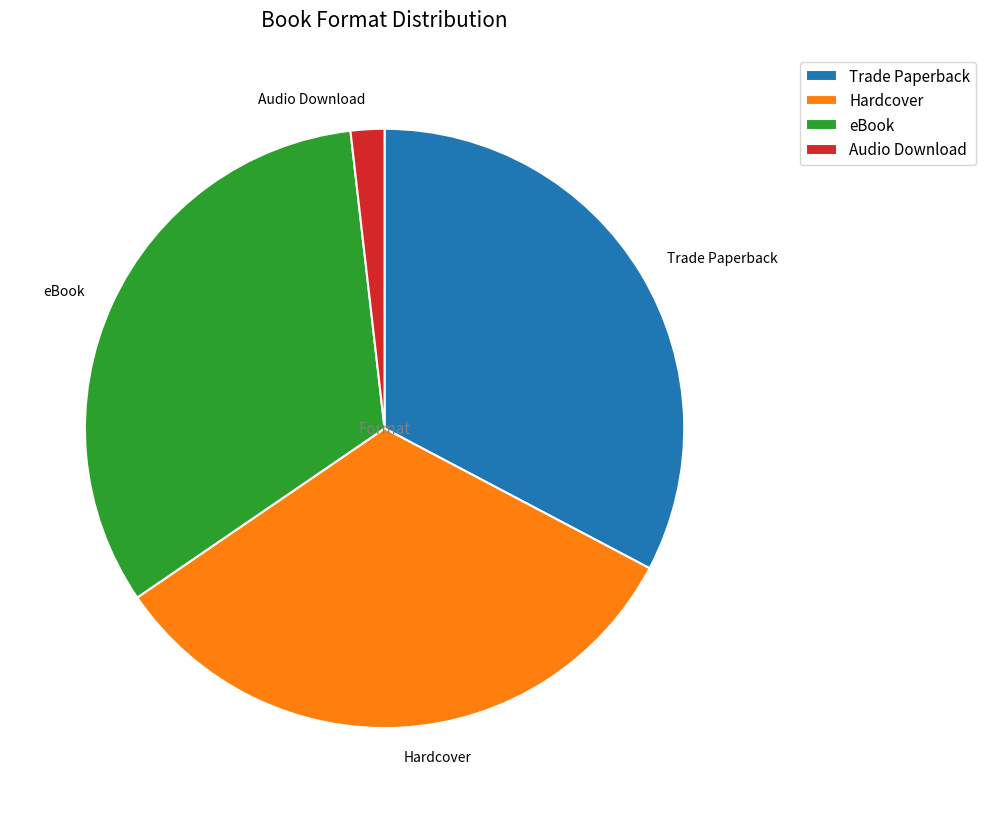

How many slices are in this pie chart?

4